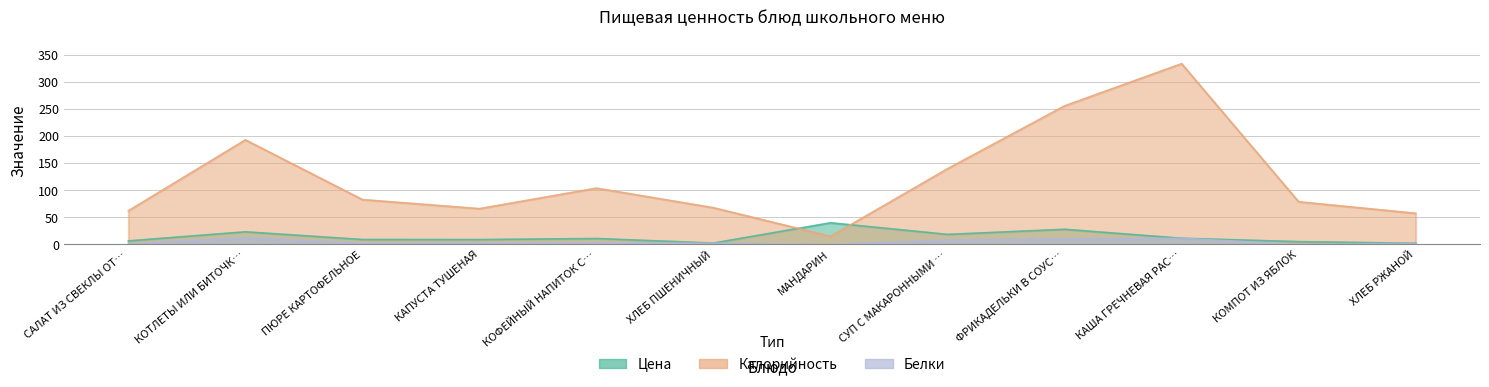

At which label does Цена reach its minimum?

ХЛЕБ РЖАНОЙ